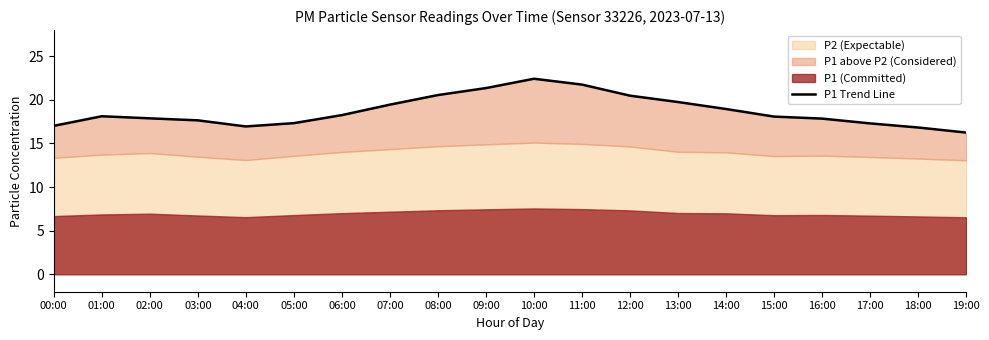

What is the smallest value displayed?

16.2